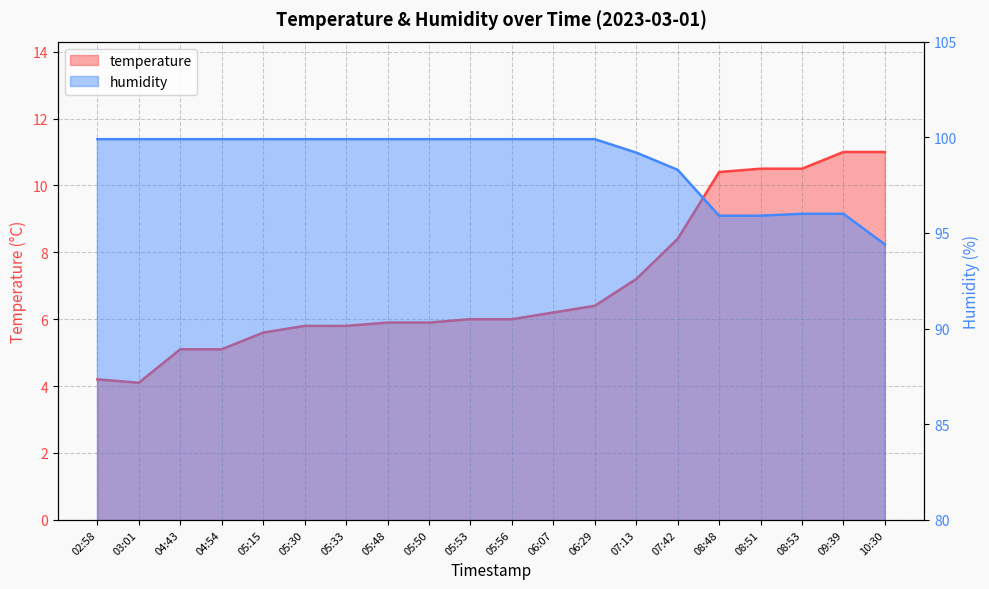

Reading left to right, extract all data points from this chart.

temperature: 4.2	4.1	5.1	5.1	5.6	5.8	5.8	5.9	5.9	6.0	6.0	6.2	6.4	7.2	8.4	10.4	10.5	10.5	11.0	11.0
humidity: 99.9	99.9	99.9	99.9	99.9	99.9	99.9	99.9	99.9	99.9	99.9	99.9	99.9	99.2	98.3	95.9	95.9	96.0	96.0	94.4